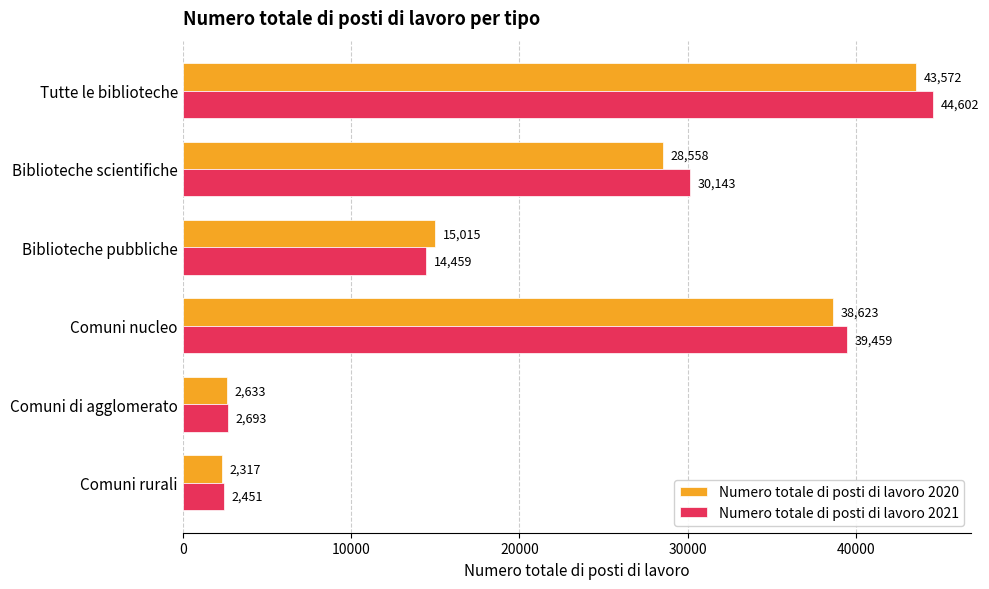

True or false: Numero totale di posti di lavoro 2021 has a value of 14459 at Biblioteche pubbliche.

True